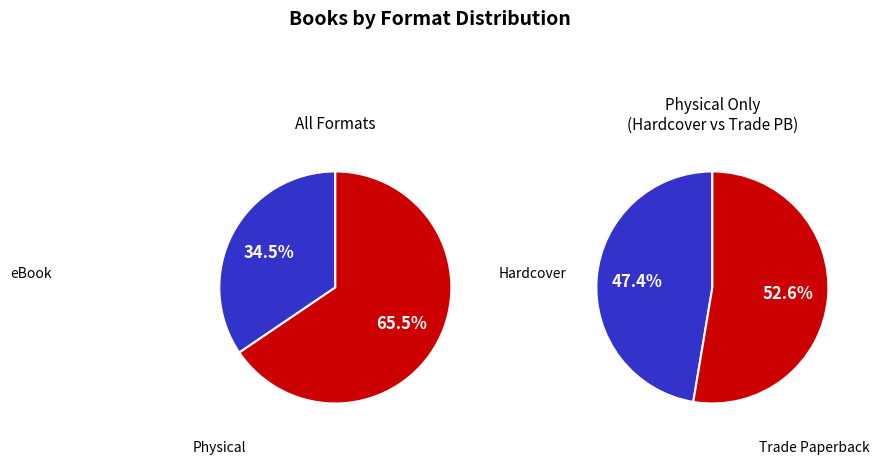

What percentage is the eBook slice, to the nearest percent?

34%